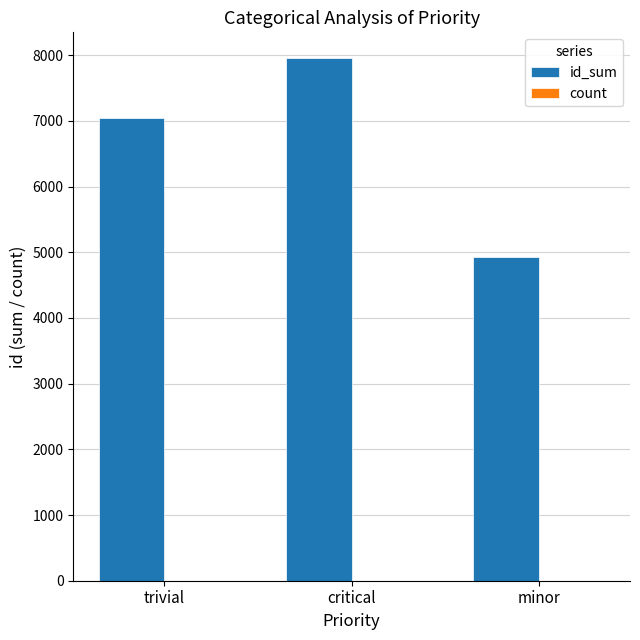

Which series has the largest total across all categories?

id_sum